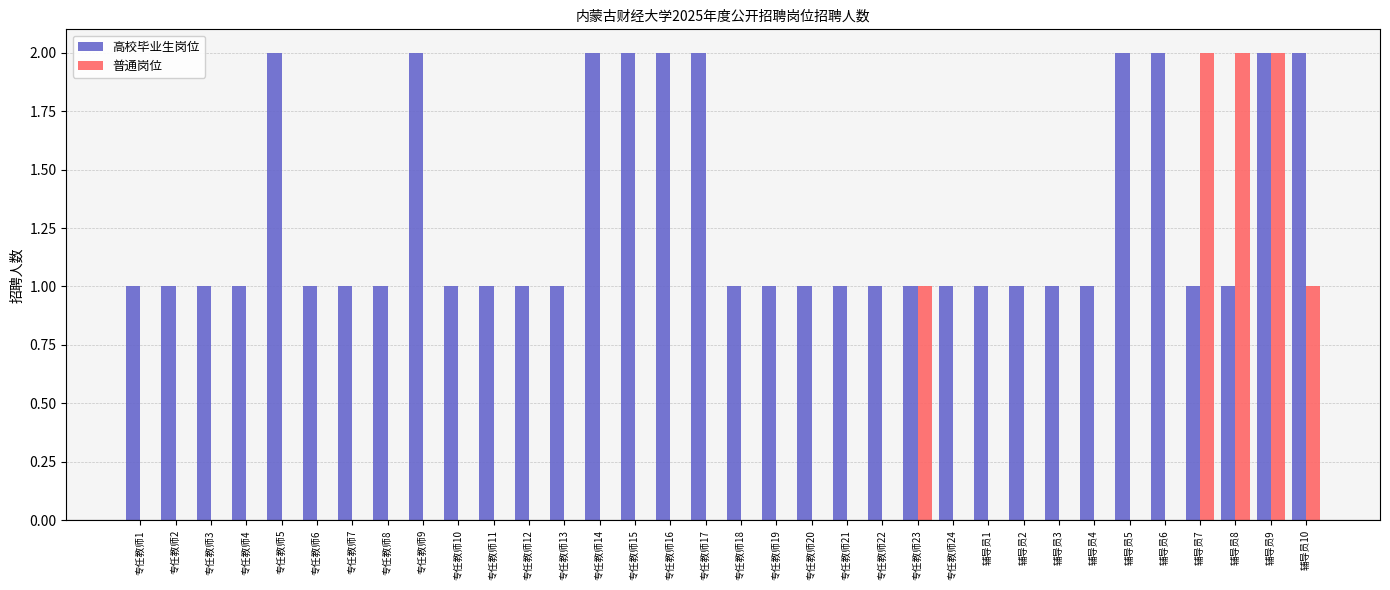

At which category is the sum across all series the highest?

辅导员9